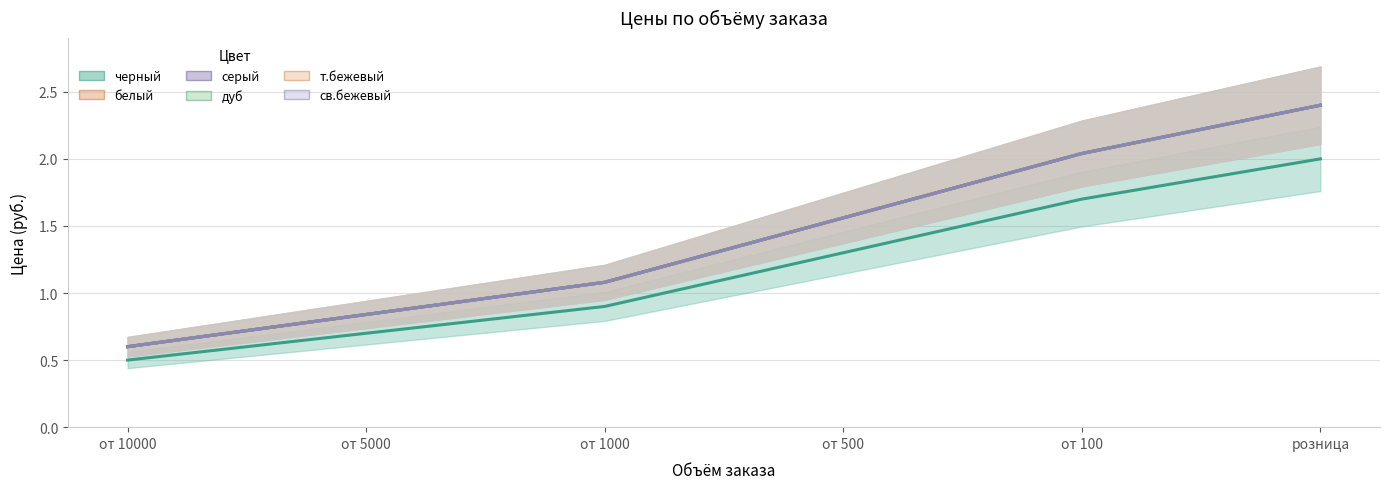

List the series in order of their peak value, lowest first.

черный, белый, серый, дуб, т.бежевый, св.бежевый